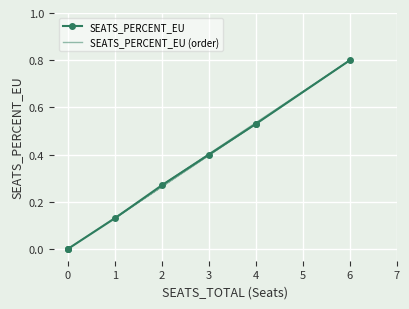

What is the average value of the SEATS_PERCENT_EU (order) series?

0.3